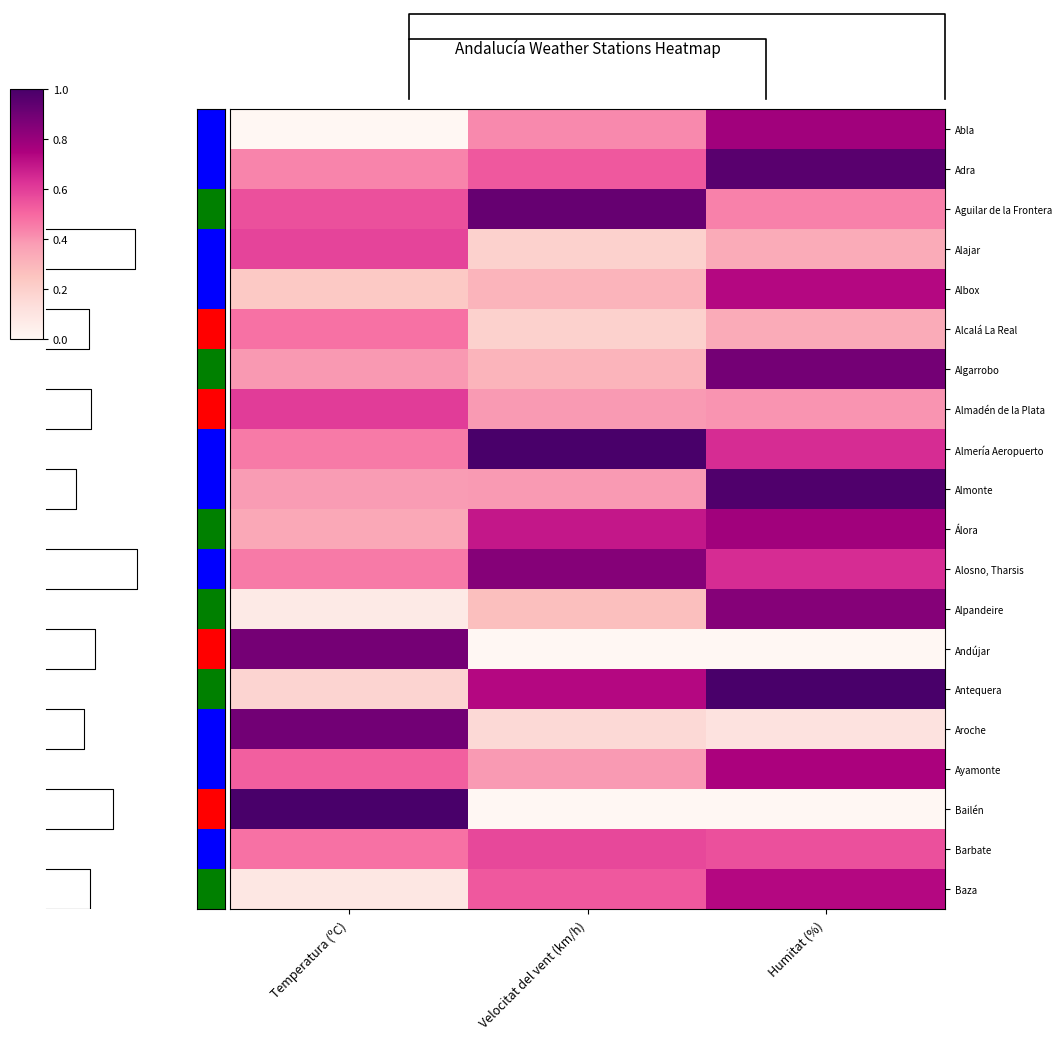

How many series are shown in this chart?

20